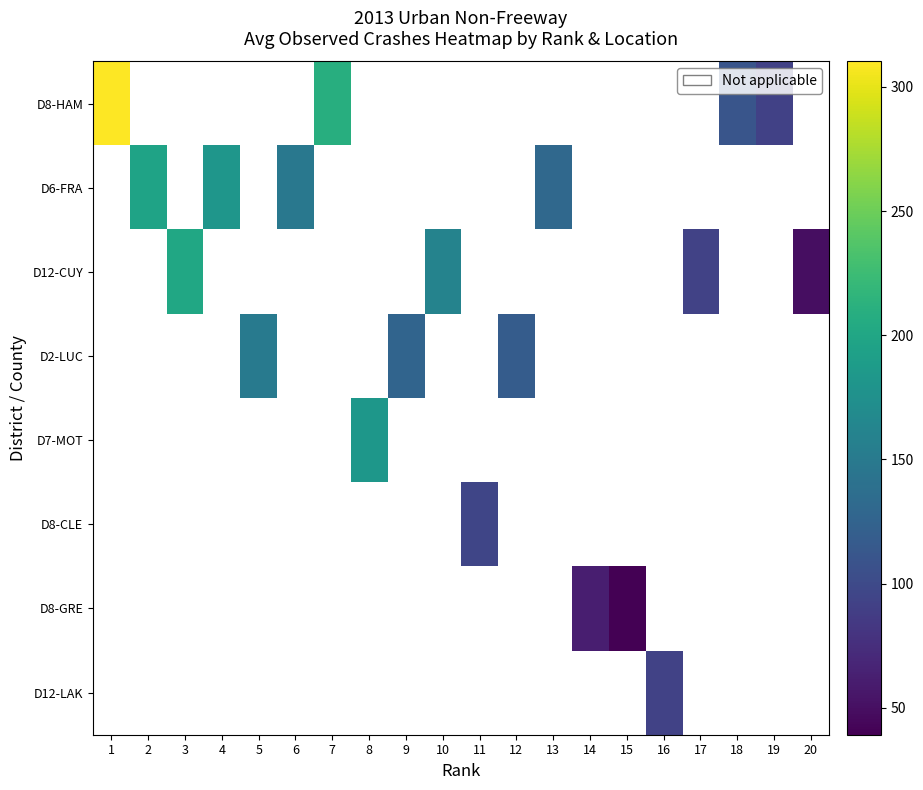

What is the smallest value displayed?

39.1